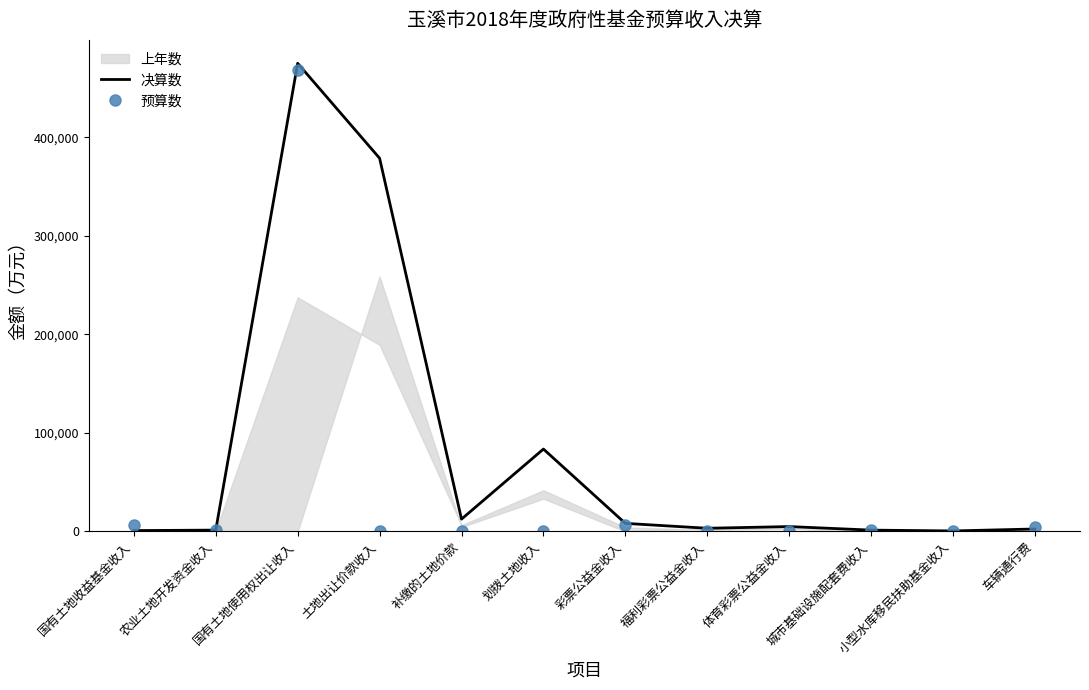

True or false: 决算数 has more than 2 interior local peaks.

True